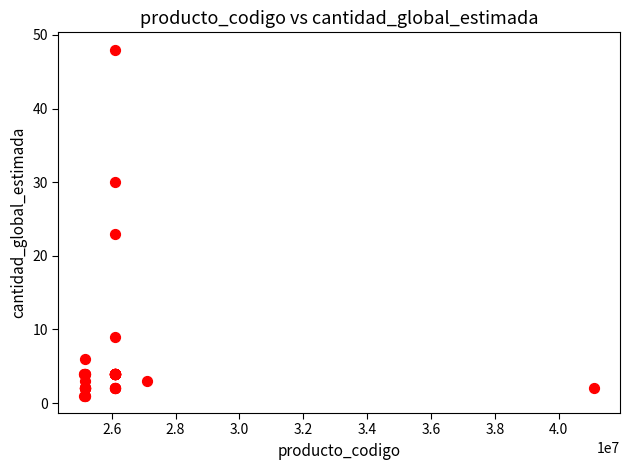

What Y value in the scatter plot is closest to 24?

23